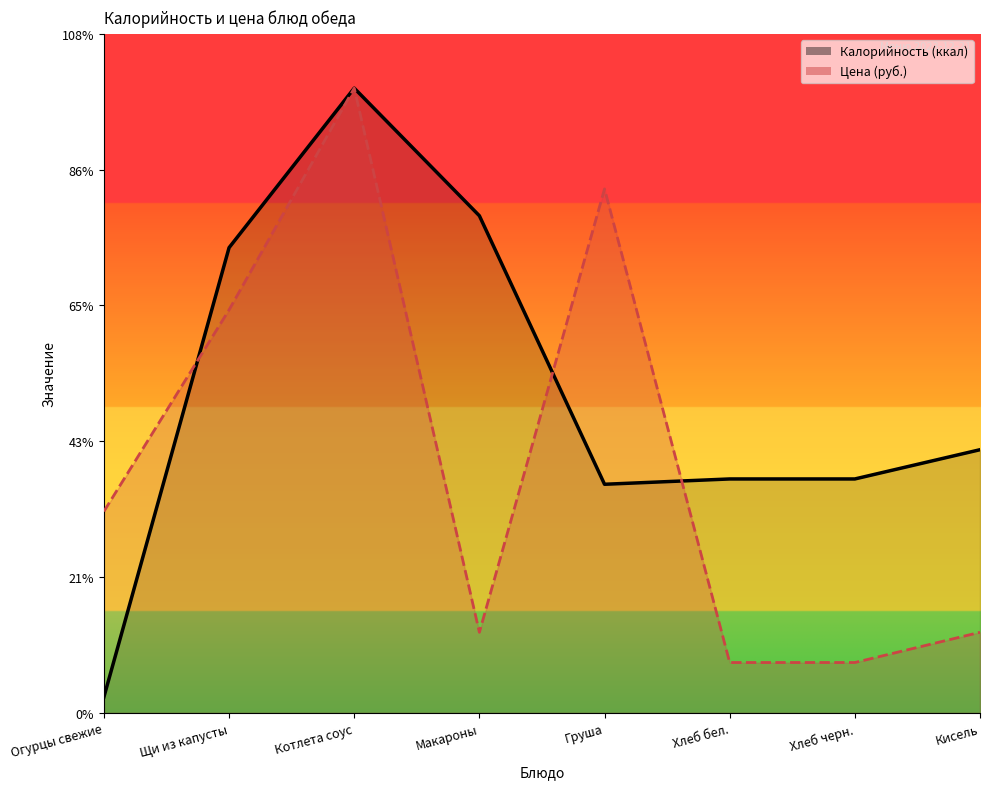

Rank the series at Огурцы свежие from highest to lowest value.

Цена, Калорийность